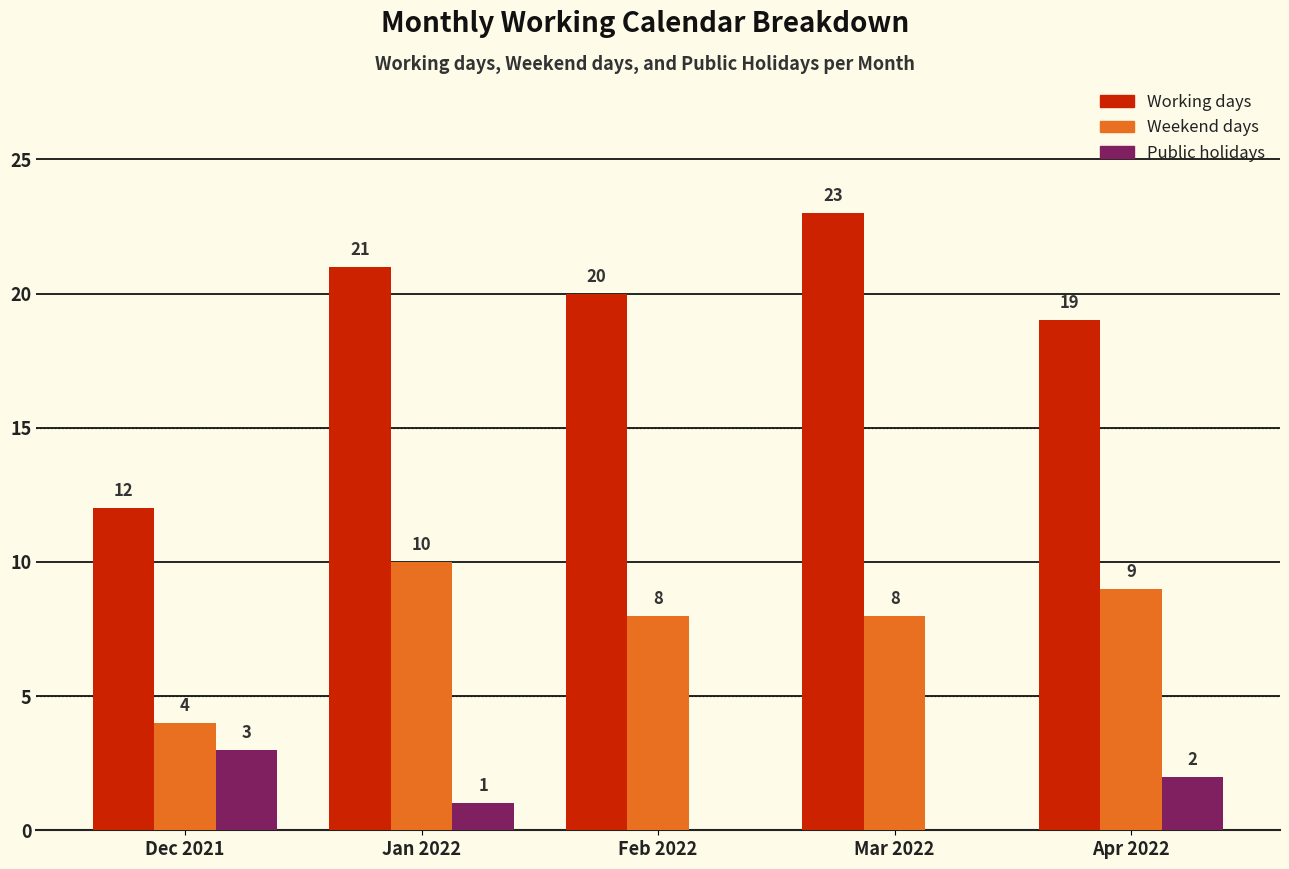

Which series has the largest total across all categories?

Working days